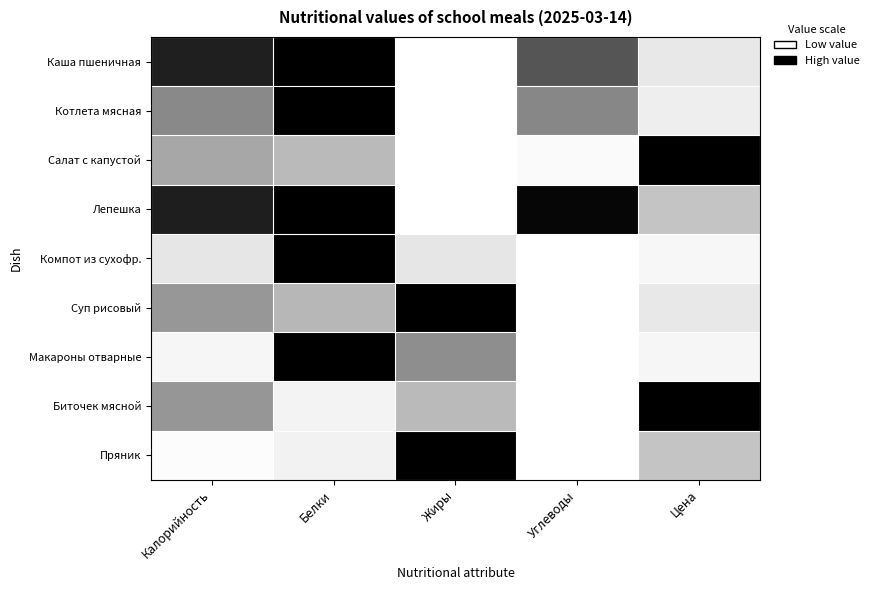

Reading left to right, extract all data points from this chart.

Каша пшеничная: Калорийность=0.9	Белки=1.0	Жиры=0.0	Углеводы=0.7	Цена=0.2
Котлета мясная: Калорийность=0.5	Белки=1.0	Жиры=0.0	Углеводы=0.6	Цена=0.1
Салат с капустой: Калорийность=0.4	Белки=0.4	Жиры=0.0	Углеводы=0.0	Цена=1.0
Лепешка: Калорийность=0.9	Белки=1.0	Жиры=0.0	Углеводы=1.0	Цена=0.3
Компот из сухофр.: Калорийность=0.2	Белки=1.0	Жиры=0.2	Углеводы=0.0	Цена=0.1
Суп рисовый: Калорийность=0.5	Белки=0.4	Жиры=1.0	Углеводы=0.0	Цена=0.2
Макароны отварные: Калорийность=0.1	Белки=1.0	Жиры=0.5	Углеводы=0.0	Цена=0.1
Биточек мясной: Калорийность=0.5	Белки=0.1	Жиры=0.4	Углеводы=0.0	Цена=1.0
Пряник: Калорийность=0.0	Белки=0.1	Жиры=1.0	Углеводы=0.0	Цена=0.3